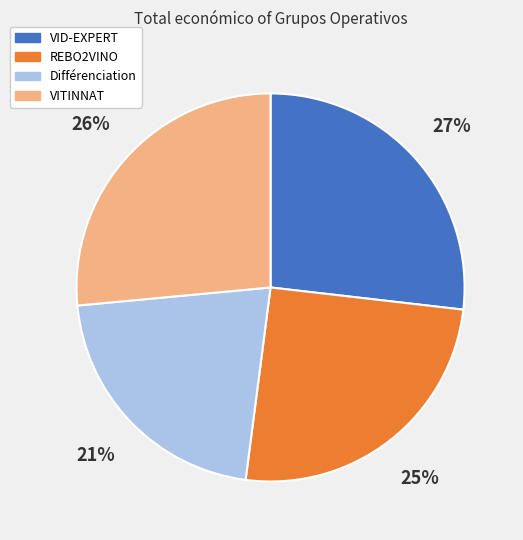

Does Différenciation account for over 50% of the chart?

No